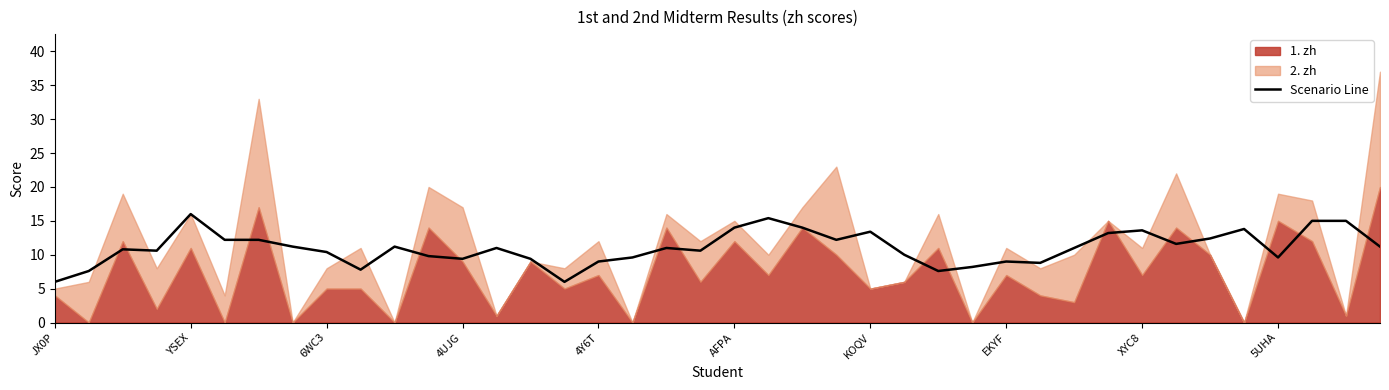

Is it true that Scenario Line equals 9.0 at EKYF?

True